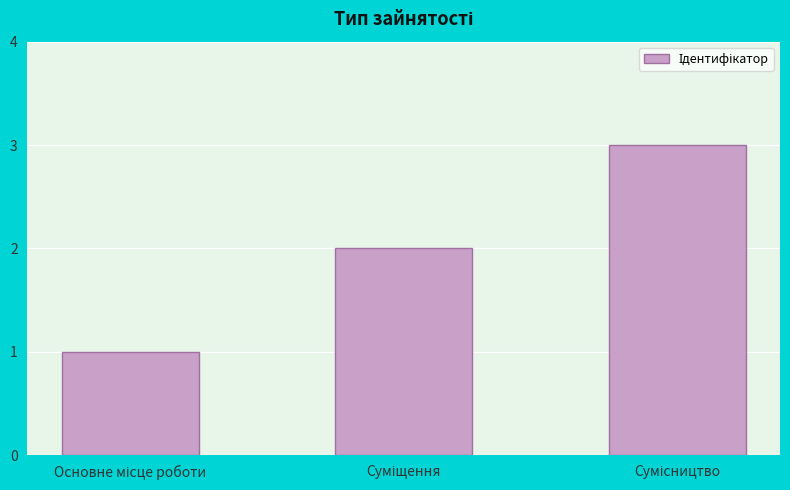

What is the sum of all values?

6